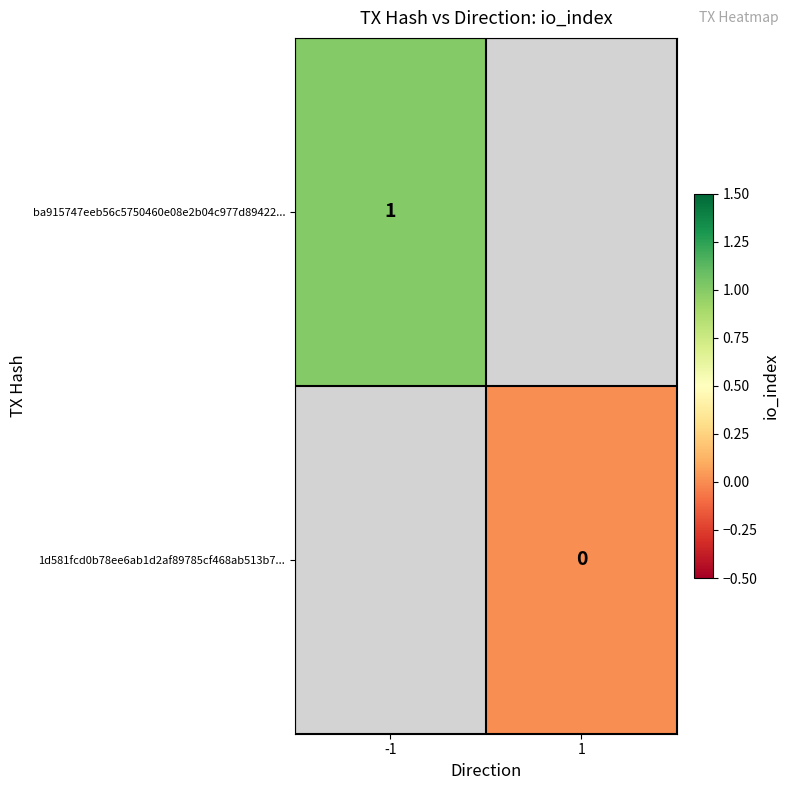

At how many categories does at least one series exceed 0?

1